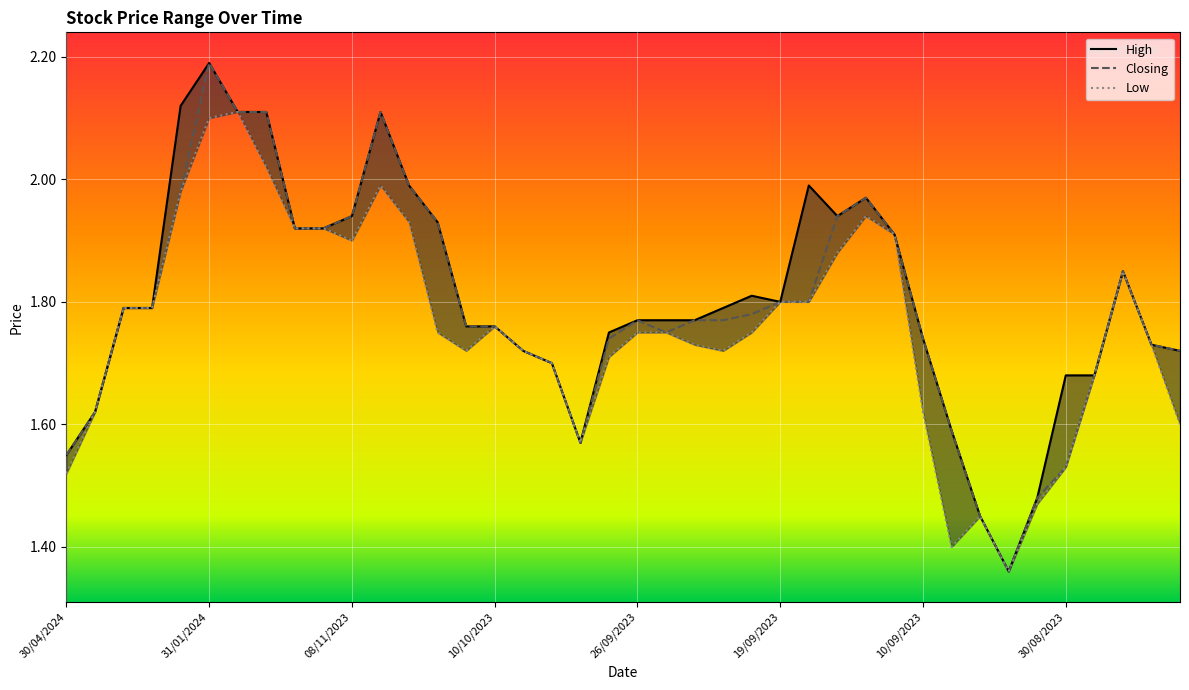

Reading right to left, list all the values displayed in this chart.

High: 1.7	1.7	1.9	1.7	1.7	1.5	1.4	1.4	1.6	1.7	1.9	2.0	1.9	2.0	1.8	1.8	1.8	1.8	1.8	1.8	1.8	1.6	1.7	1.7	1.8	1.8	1.9	2.0	2.1	1.9	1.9	1.9	2.1	2.1	2.2	2.1	1.8	1.8	1.6	1.6
Closing: 1.7	1.7	1.9	1.7	1.5	1.5	1.4	1.4	1.6	1.7	1.9	2.0	1.9	1.8	1.8	1.8	1.8	1.8	1.8	1.8	1.7	1.6	1.7	1.7	1.8	1.8	1.9	2.0	2.1	1.9	1.9	1.9	2.1	2.1	2.2	2.0	1.8	1.8	1.6	1.6
Low: 1.6	1.7	1.9	1.7	1.5	1.5	1.4	1.4	1.4	1.6	1.9	1.9	1.9	1.8	1.8	1.8	1.7	1.7	1.8	1.8	1.7	1.6	1.7	1.7	1.8	1.7	1.8	1.9	2.0	1.9	1.9	1.9	2.0	2.1	2.1	2.0	1.8	1.8	1.6	1.5